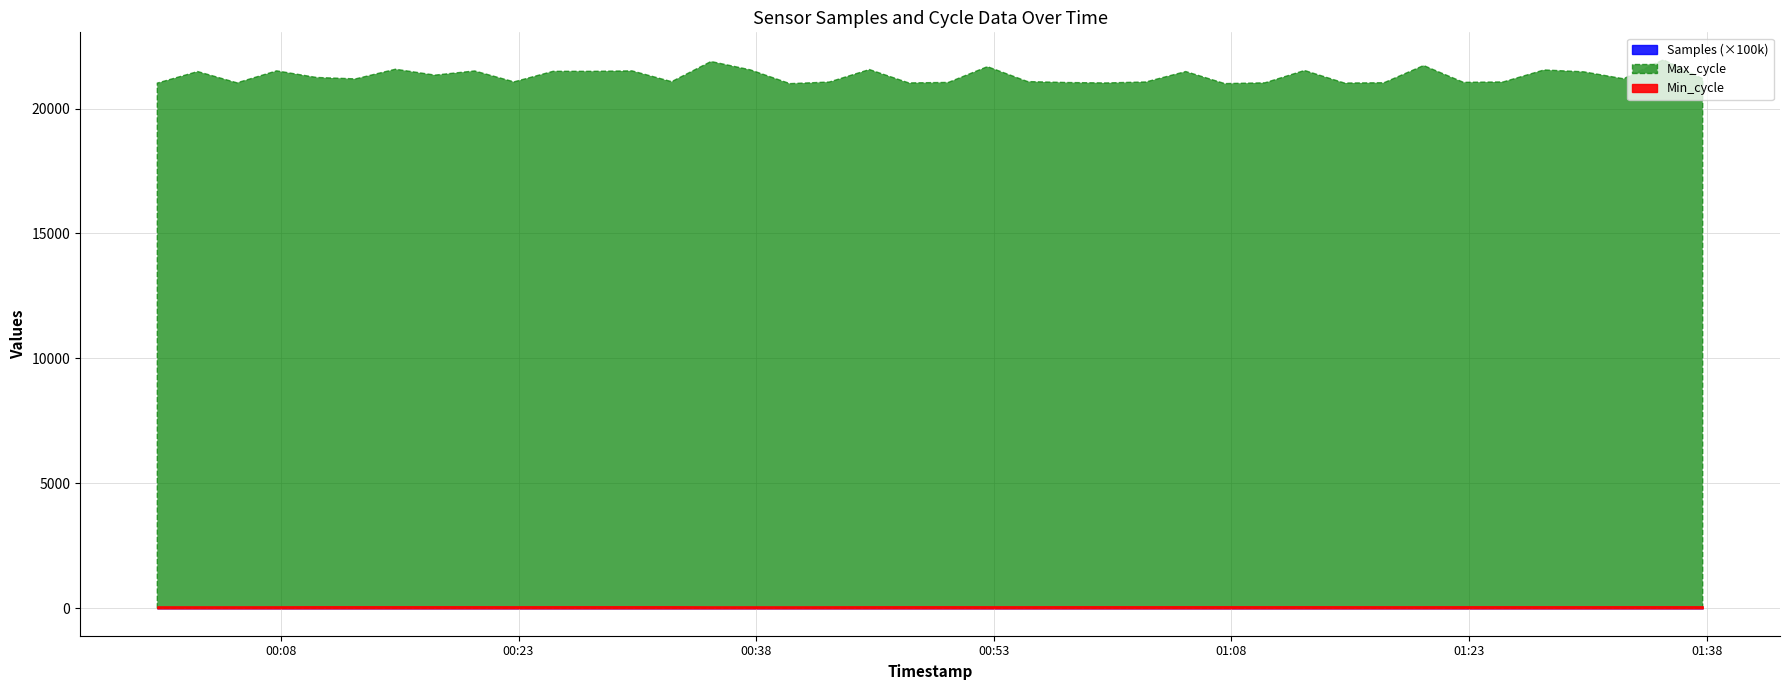

At which label is Samples closest to 1754006?

2021/10/27 00:35:09